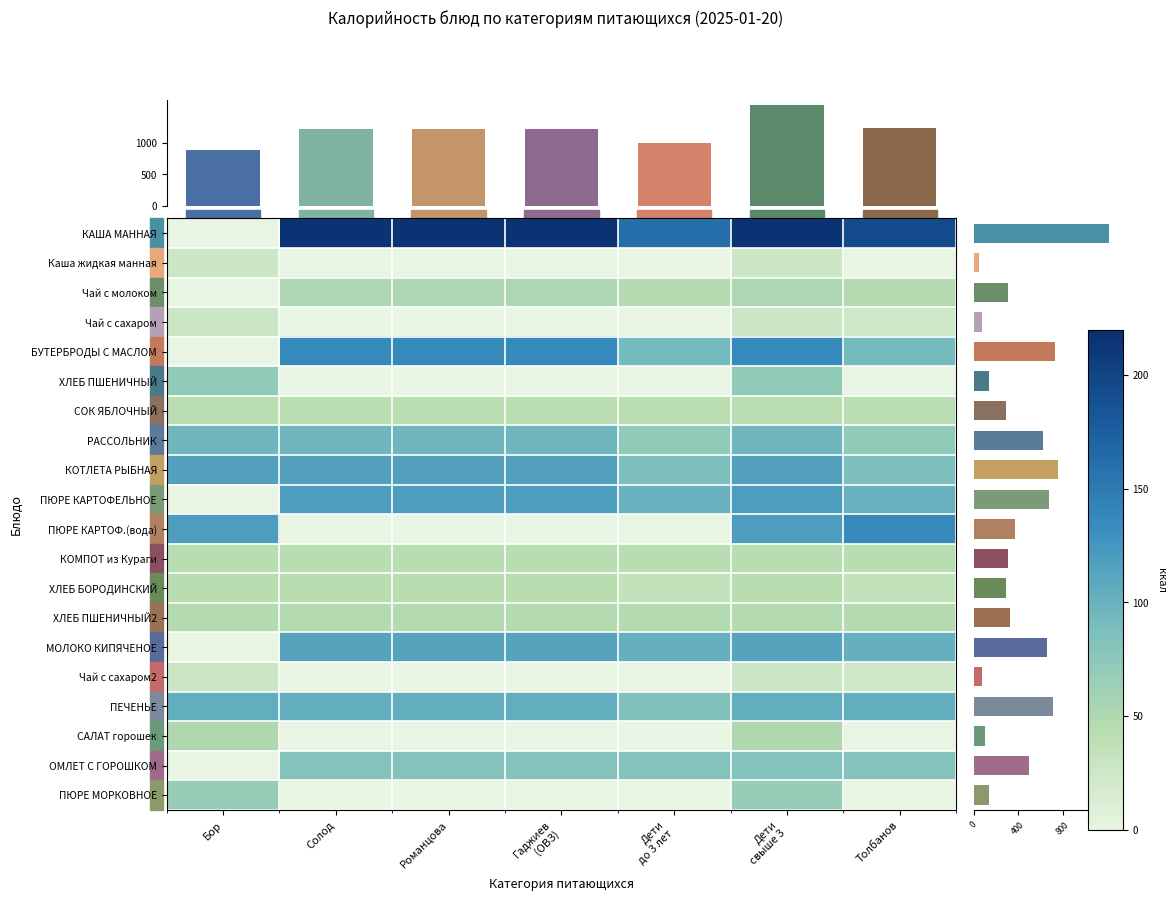

Reading left to right, what are all the values shown in this chart?

КАША МАННАЯ: Бор=0.0	Солод=215.0	Романцова=215.0	Гаджиев
(ОВЗ)=215.0	Дети
до 3 лет=161.2	Дети
свыше 3=215.0	Толбанов=193.5
Каша жидкая манная: Бор=25.6	Солод=0.0	Романцова=0.0	Гаджиев
(ОВЗ)=0.0	Дети
до 3 лет=0.0	Дети
свыше 3=25.6	Толбанов=0.0
Чай с молоком: Бор=0.0	Солод=52.9	Романцова=52.9	Гаджиев
(ОВЗ)=52.9	Дети
до 3 лет=47.6	Дети
свыше 3=52.9	Толбанов=47.6
Чай с сахаром: Бор=26.4	Солод=0.0	Романцова=0.0	Гаджиев
(ОВЗ)=0.0	Дети
до 3 лет=0.0	Дети
свыше 3=26.4	Толбанов=23.8
БУТЕРБРОДЫ С МАСЛОМ: Бор=0.0	Солод=136.0	Романцова=136.0	Гаджиев
(ОВЗ)=136.0	Дети
до 3 лет=91.8	Дети
свыше 3=136.0	Толбанов=91.8
ХЛЕБ ПШЕНИЧНЫЙ: Бор=70.5	Солод=0.0	Романцова=0.0	Гаджиев
(ОВЗ)=0.0	Дети
до 3 лет=0.0	Дети
свыше 3=70.5	Толбанов=0.0
СОК ЯБЛОЧНЫЙ: Бор=42.0	Солод=42.0	Романцова=42.0	Гаджиев
(ОВЗ)=42.0	Дети
до 3 лет=42.0	Дети
свыше 3=42.0	Толбанов=42.0
РАССОЛЬНИК: Бор=96.0	Солод=96.0	Романцова=96.0	Гаджиев
(ОВЗ)=96.0	Дети
до 3 лет=72.0	Дети
свыше 3=96.0	Толбанов=72.0
КОТЛЕТА РЫБНАЯ: Бор=116.0	Солод=116.0	Романцова=116.0	Гаджиев
(ОВЗ)=116.0	Дети
до 3 лет=87.0	Дети
свыше 3=116.0	Толбанов=87.0
ПЮРЕ КАРТОФЕЛЬНОЕ: Бор=0.0	Солод=118.7	Романцова=118.7	Гаджиев
(ОВЗ)=118.7	Дети
до 3 лет=100.5	Дети
свыше 3=118.7	Толбанов=100.5
ПЮРЕ КАРТОФ.(вода): Бор=118.7	Солод=0.0	Романцова=0.0	Гаджиев
(ОВЗ)=0.0	Дети
до 3 лет=0.0	Дети
свыше 3=118.7	Толбанов=137.0
КОМПОТ из Кураги: Бор=43.7	Солод=44.3	Романцова=44.3	Гаджиев
(ОВЗ)=43.1	Дети
до 3 лет=43.7	Дети
свыше 3=43.7	Толбанов=43.1
ХЛЕБ БОРОДИНСКИЙ: Бор=43.5	Солод=43.5	Романцова=43.5	Гаджиев
(ОВЗ)=43.5	Дети
до 3 лет=34.8	Дети
свыше 3=43.5	Толбанов=34.8
ХЛЕБ ПШЕНИЧНЫЙ2: Бор=47.0	Солод=47.0	Романцова=47.0	Гаджиев
(ОВЗ)=47.0	Дети
до 3 лет=47.0	Дети
свыше 3=47.0	Толбанов=47.0
МОЛОКО КИПЯЧЕНОЕ: Бор=0.0	Солод=113.3	Романцова=113.3	Гаджиев
(ОВЗ)=113.3	Дети
до 3 лет=102.0	Дети
свыше 3=113.3	Толбанов=102.0
Чай с сахаром2: Бор=26.4	Солод=0.0	Романцова=0.0	Гаджиев
(ОВЗ)=0.0	Дети
до 3 лет=0.0	Дети
свыше 3=26.4	Толбанов=23.8
ПЕЧЕНЬЕ: Бор=104.3	Солод=104.3	Романцова=104.3	Гаджиев
(ОВЗ)=104.3	Дети
до 3 лет=83.4	Дети
свыше 3=104.3	Толбанов=104.3
САЛАТ горошек: Бор=50.0	Солод=0.0	Романцова=0.0	Гаджиев
(ОВЗ)=0.0	Дети
до 3 лет=0.0	Дети
свыше 3=50.0	Толбанов=0.0
ОМЛЕТ С ГОРОШКОМ: Бор=0.0	Солод=82.2	Романцова=82.2	Гаджиев
(ОВЗ)=82.2	Дети
до 3 лет=82.2	Дети
свыше 3=82.2	Толбанов=82.2
ПЮРЕ МОРКОВНОЕ: Бор=67.0	Солод=0.0	Романцова=0.0	Гаджиев
(ОВЗ)=0.0	Дети
до 3 лет=0.0	Дети
свыше 3=67.0	Толбанов=0.0